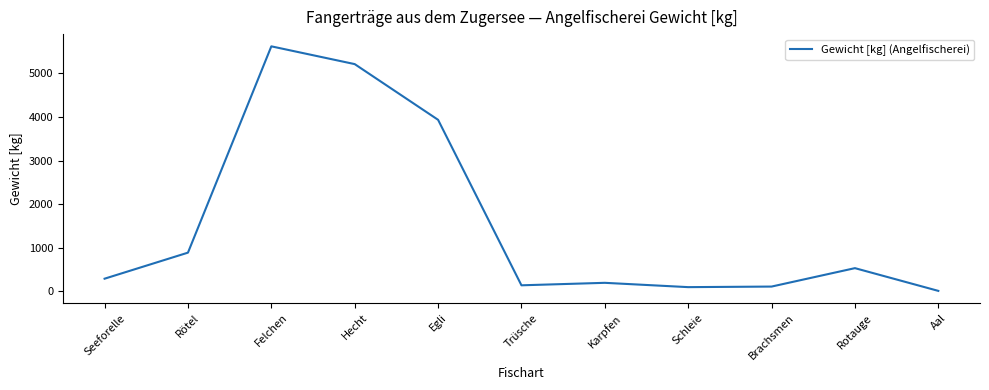

True or false: the data shows 5622 at Felchen.

True